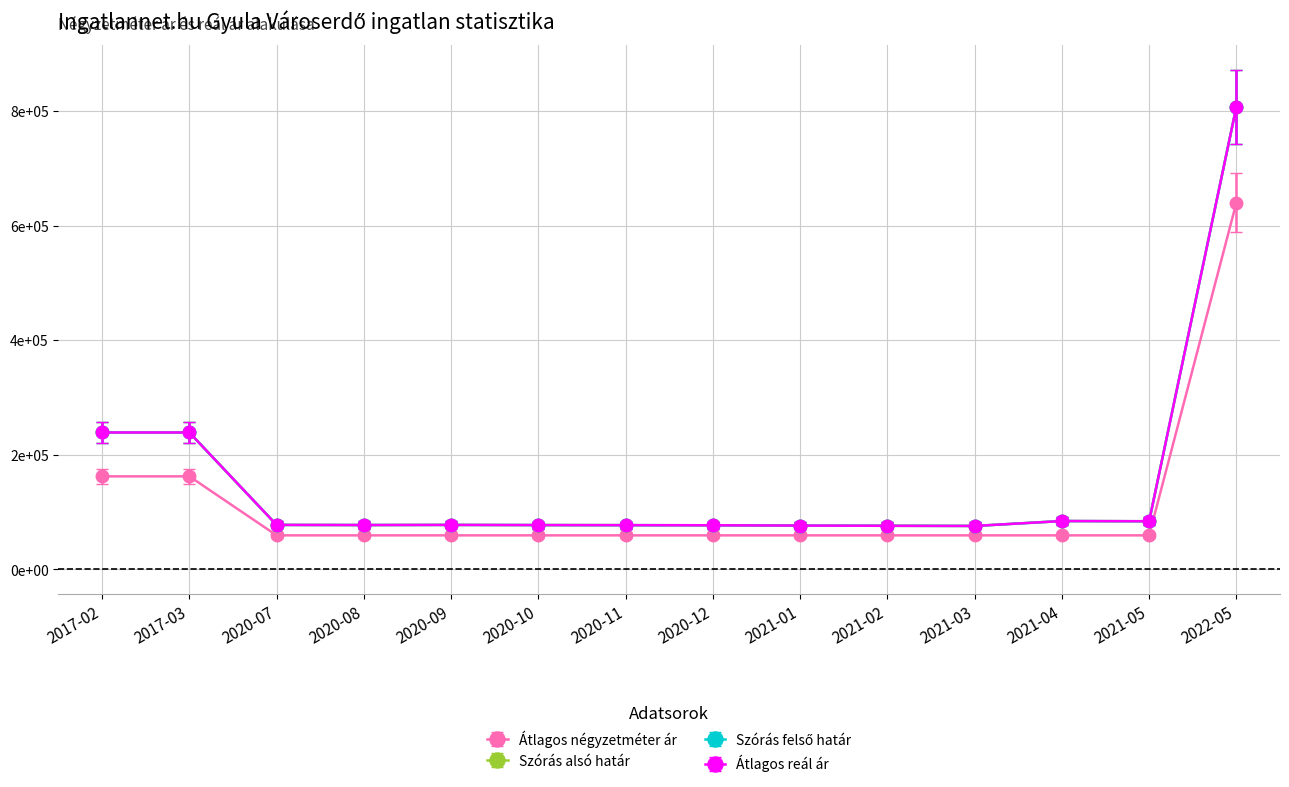

Does the chart have visible grid lines?

Yes